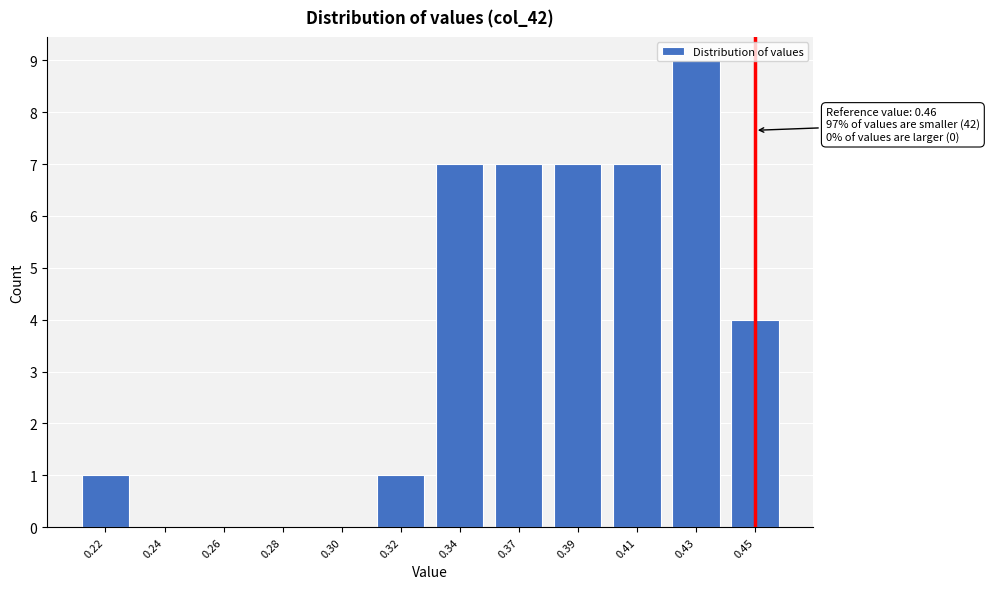

Approximately how many times larger is the value at 0.37 compared to 0.41?

1.0